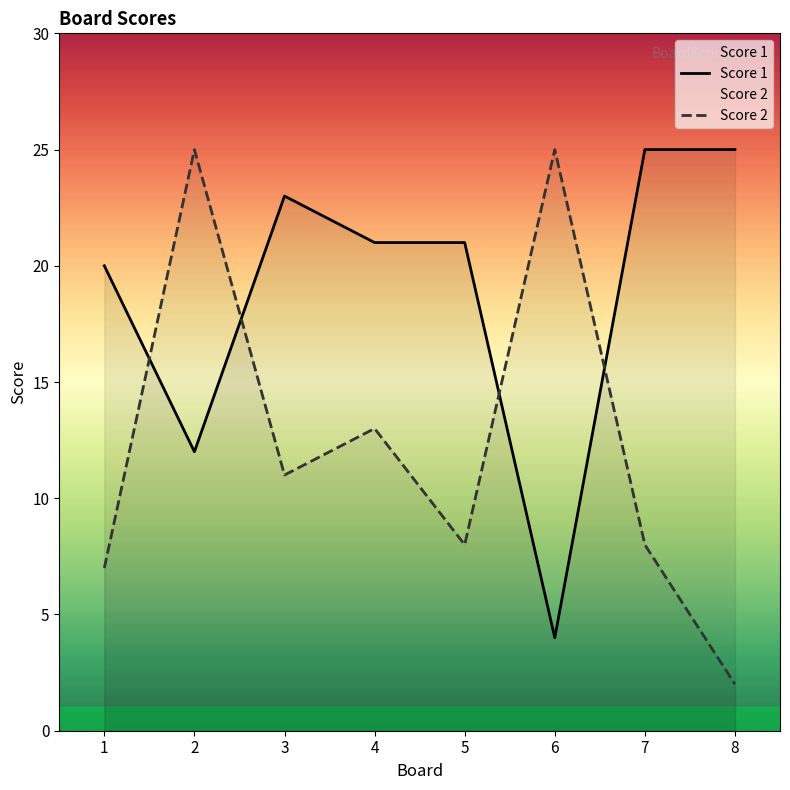

Is it true that Score 1 equals 25 at 8?

True